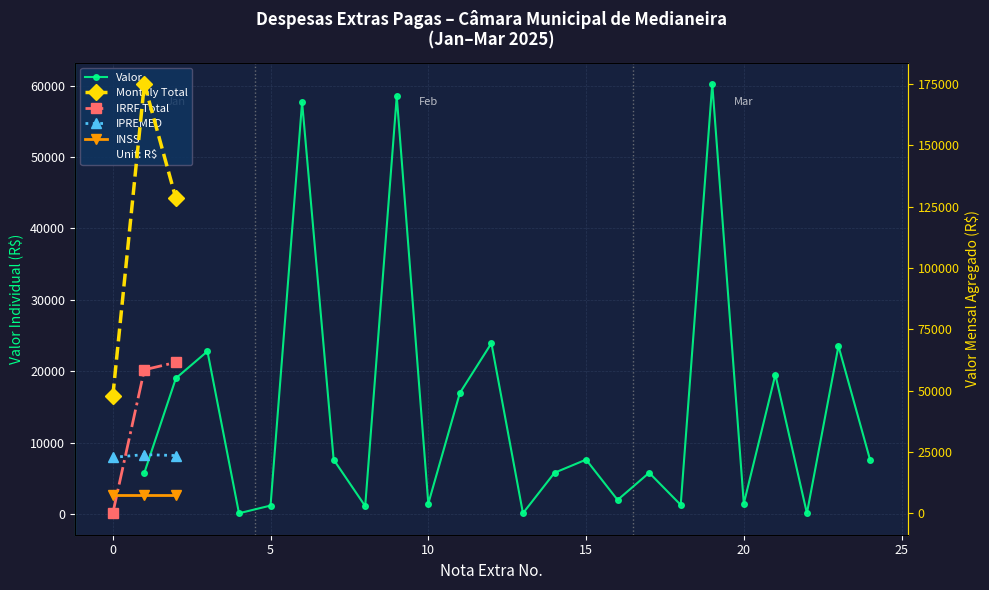

How many interior local peaks (higher than both neighbors) does the data have?

9